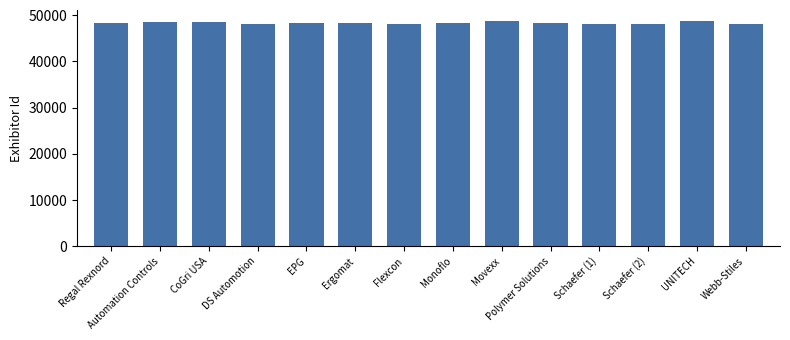

True or false: the data shows 48337 at Polymer Solutions.

True